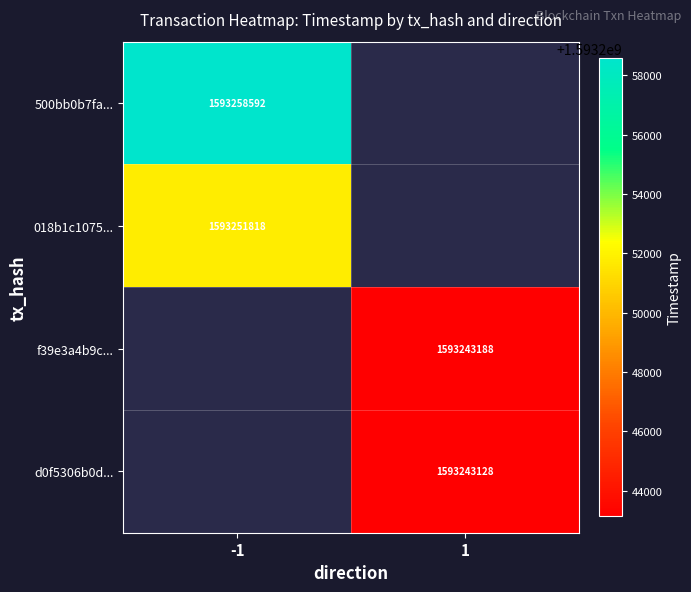

True or false: 018b1c1075... has a value of 2550519875 at -1.

False